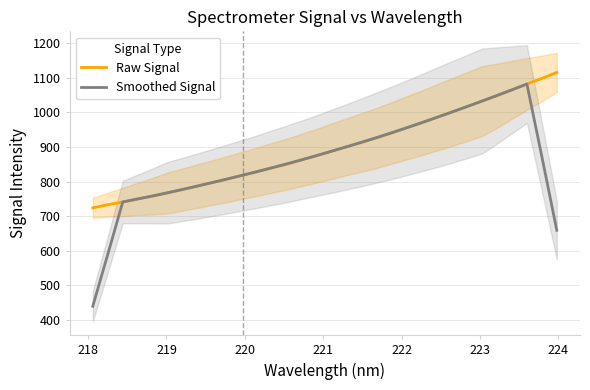

List the series in order of their overall mean, lowest first.

Smoothed Signal, Raw Signal